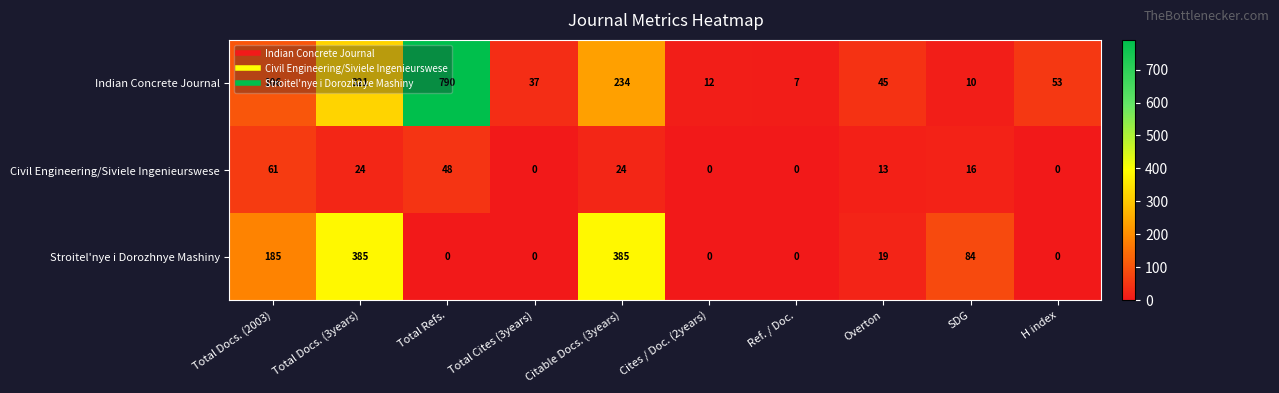

True or false: Indian Concrete Journal has a value of 14 at SDG.

False